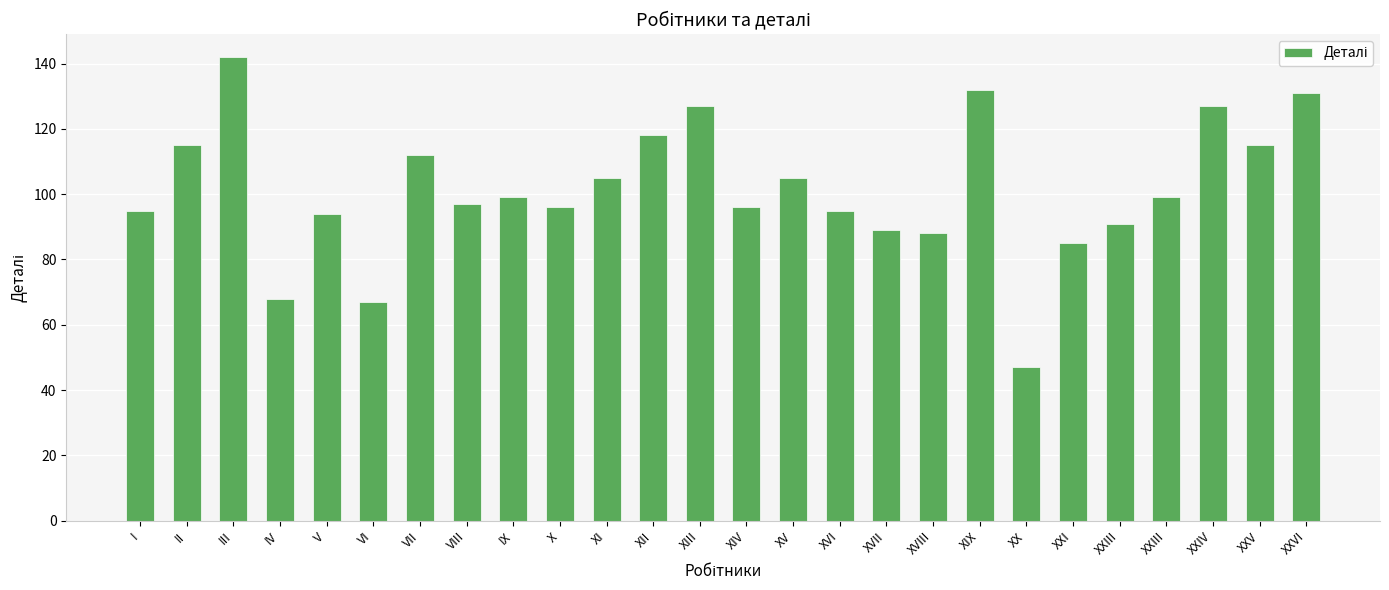

Are the bars grouped side by side (vs. stacked)?

No